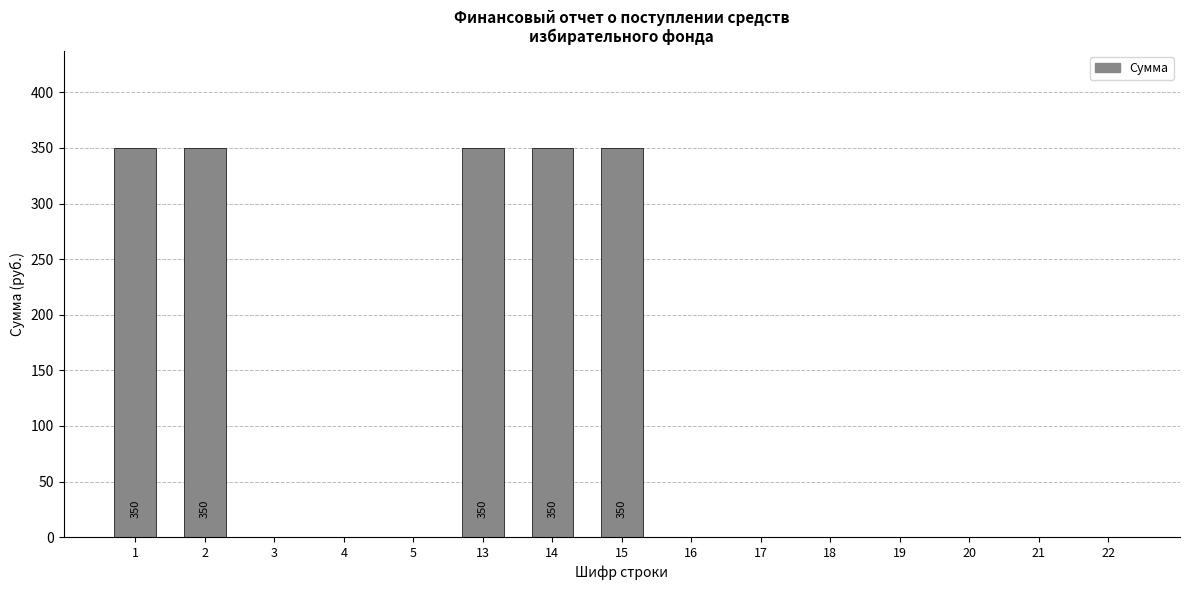

What is the maximum value shown in the chart?

350